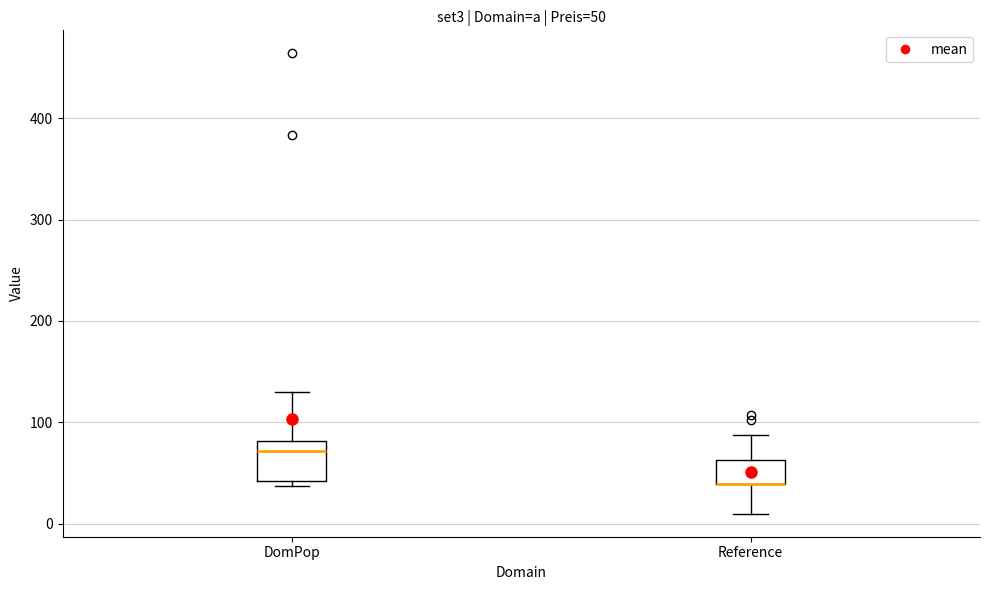

Comparing the boxes themselves (not the whiskers), which one is the tallest?

DomPop